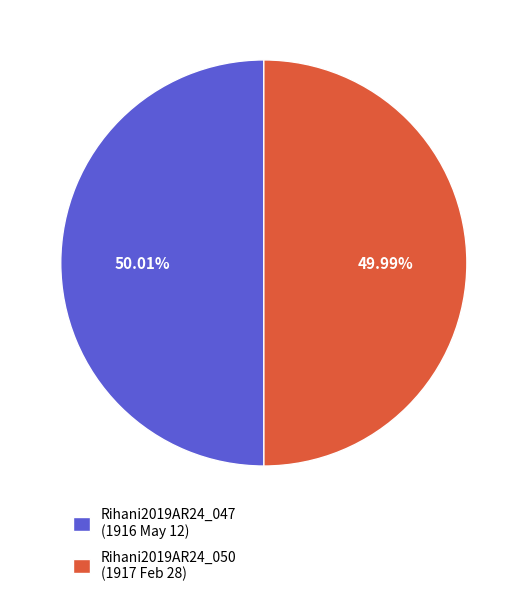

Do Rihani2019AR24_050 and Rihani2019AR24_047 together represent more than half of the pie?

Yes